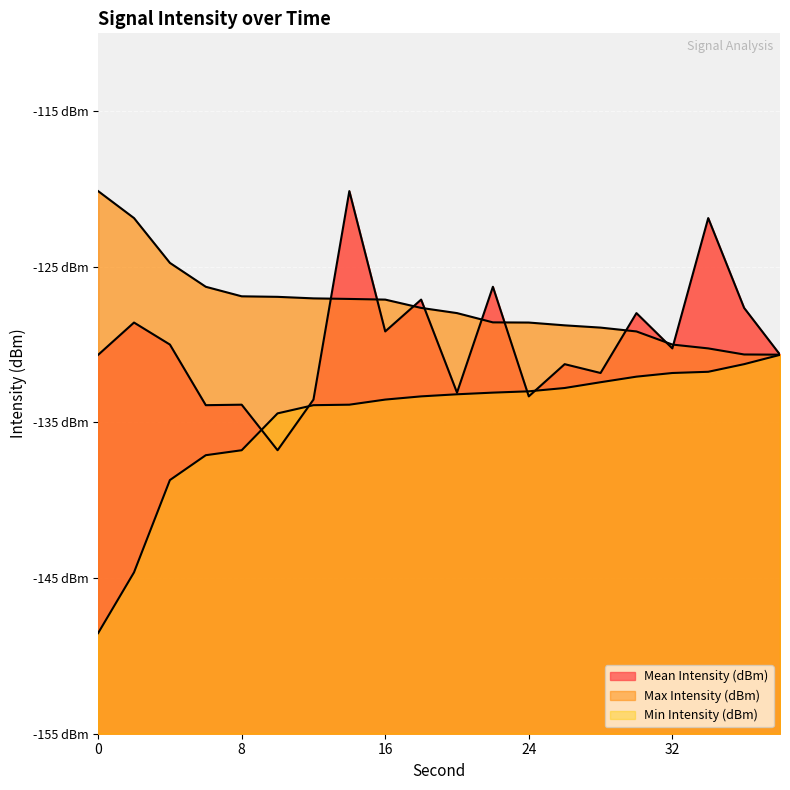

At which category is the sum across all series the highest?

14